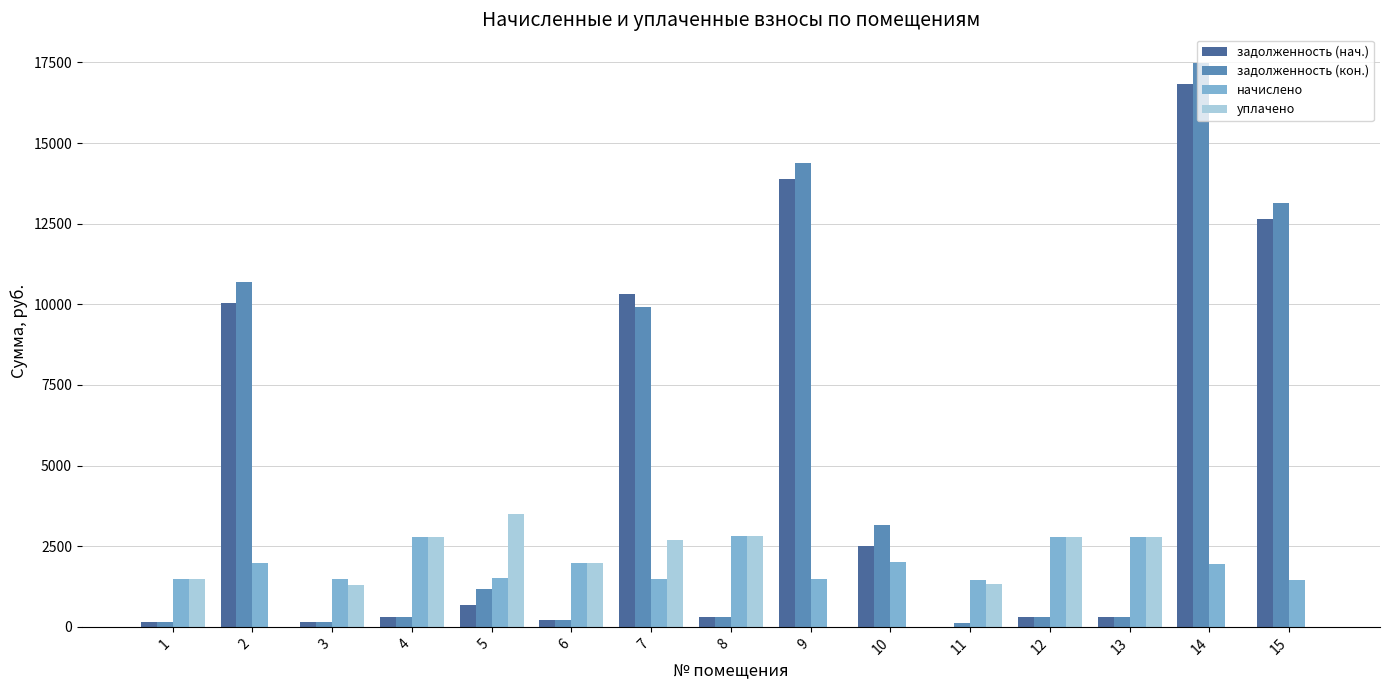

The value of начислено at 1 is 557.7. True or false?

False